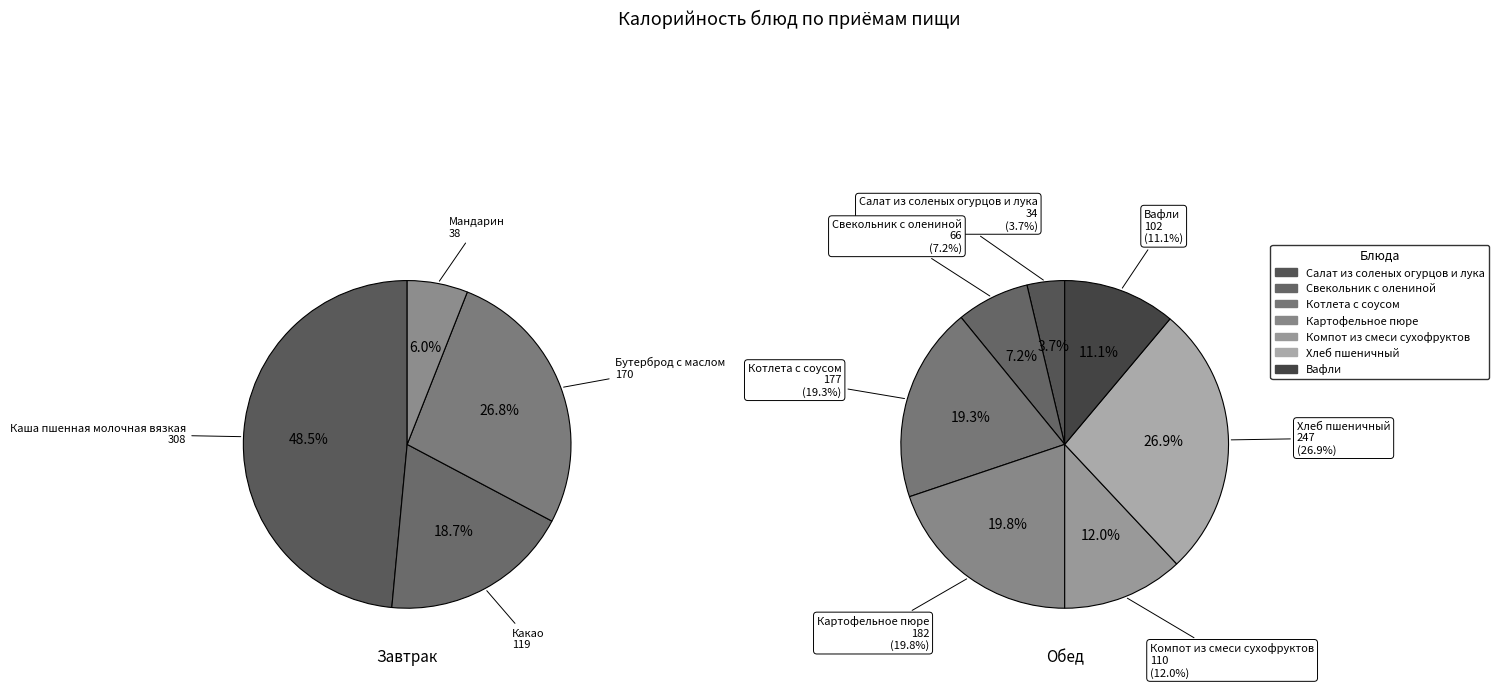

Is the sum of Хлеб пшеничный and Каша пшенная молочная вязкая greater than half?

No